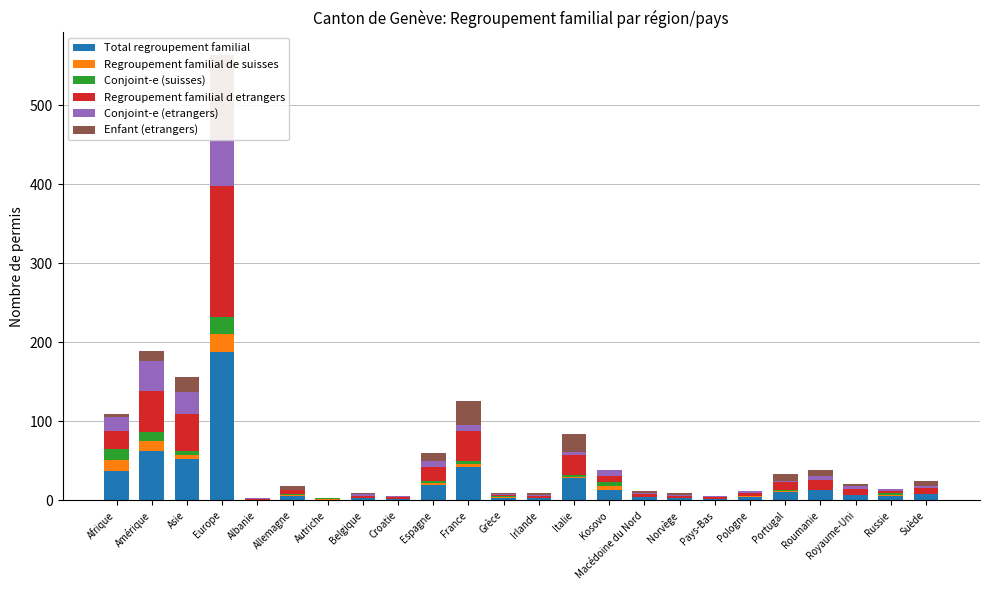

How many groups of bars are there?

24